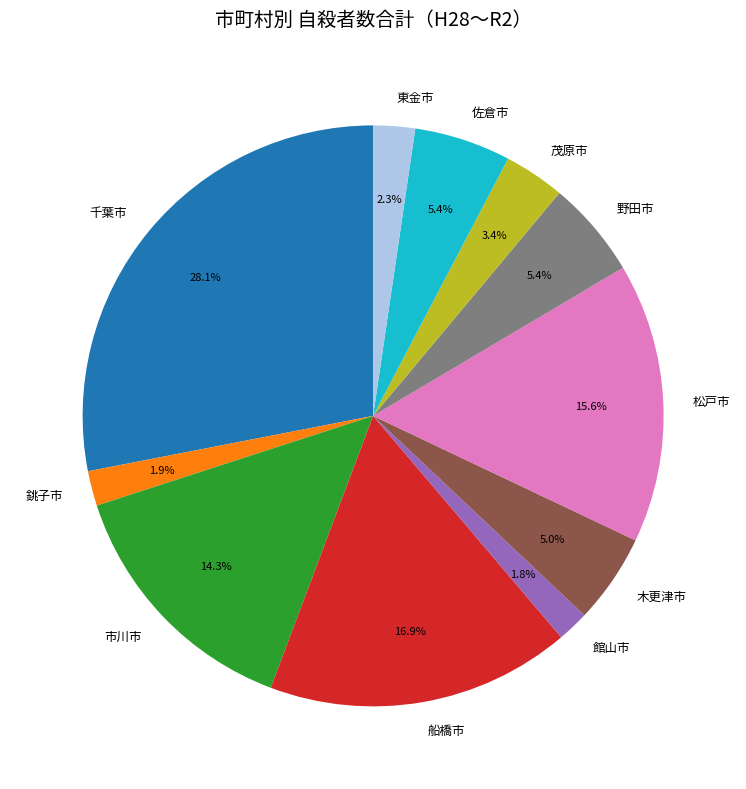

Which slice is the largest?

千葉市